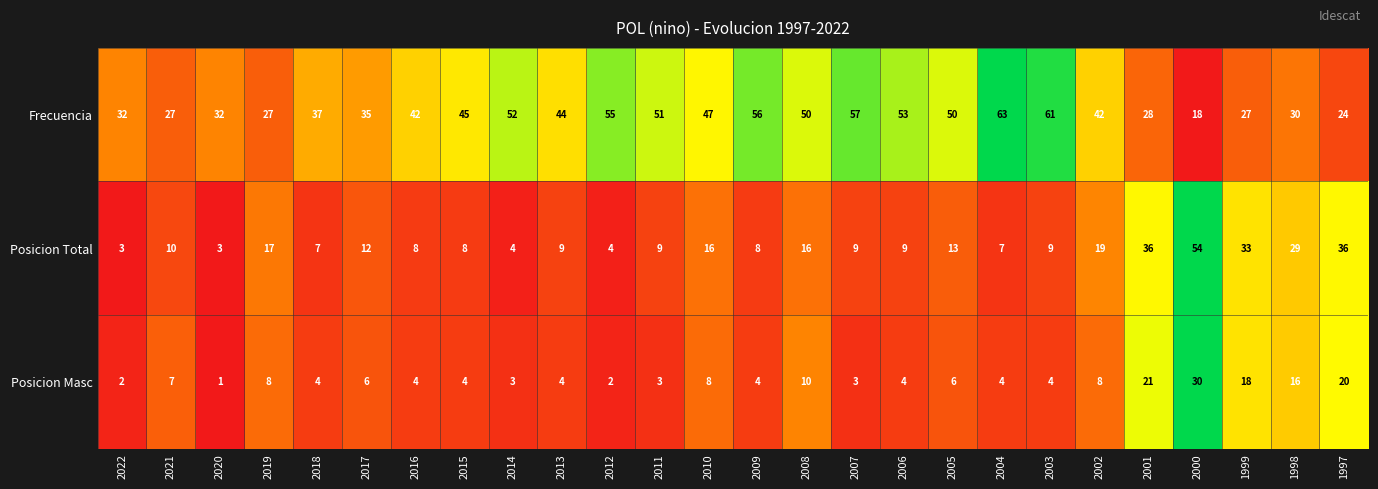

At 2006, list the series in order from smallest to largest.

Posicion Masc, Posicion Total, Frecuencia